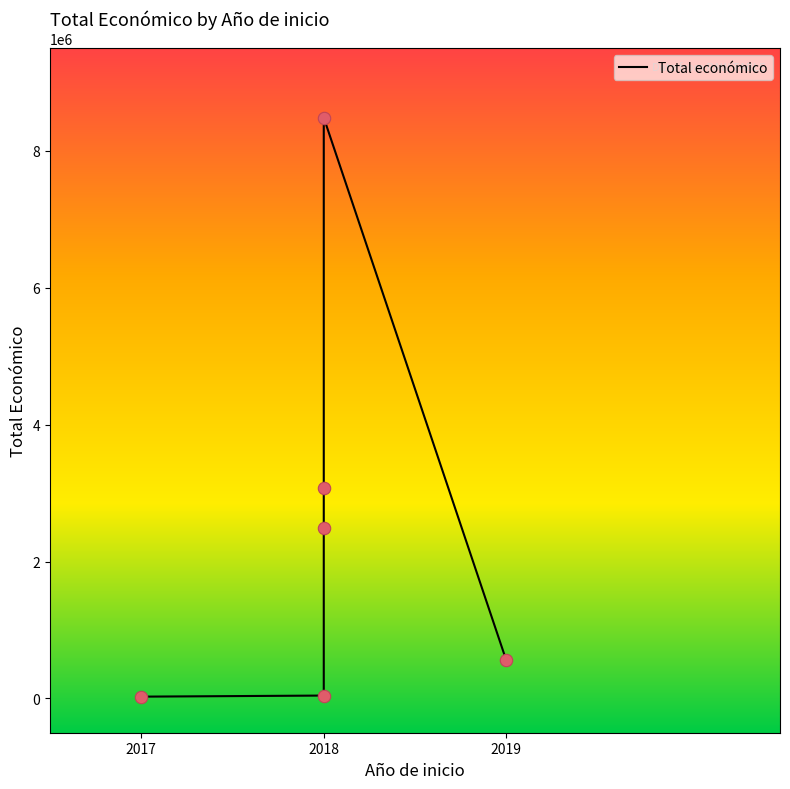

Between 2018 and 2019, which is larger?

2019